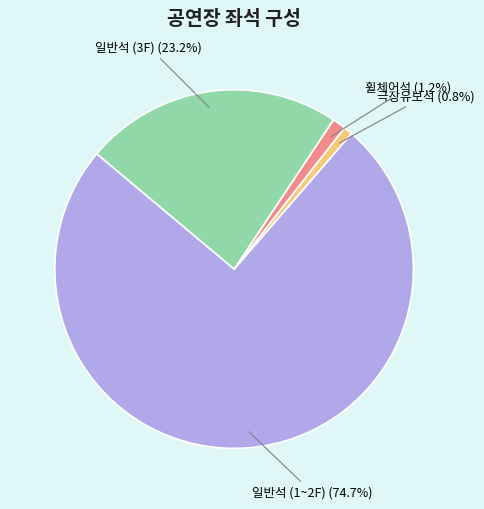

Between 휠체어석 and 일반석 (3F), which is larger?

일반석 (3F)